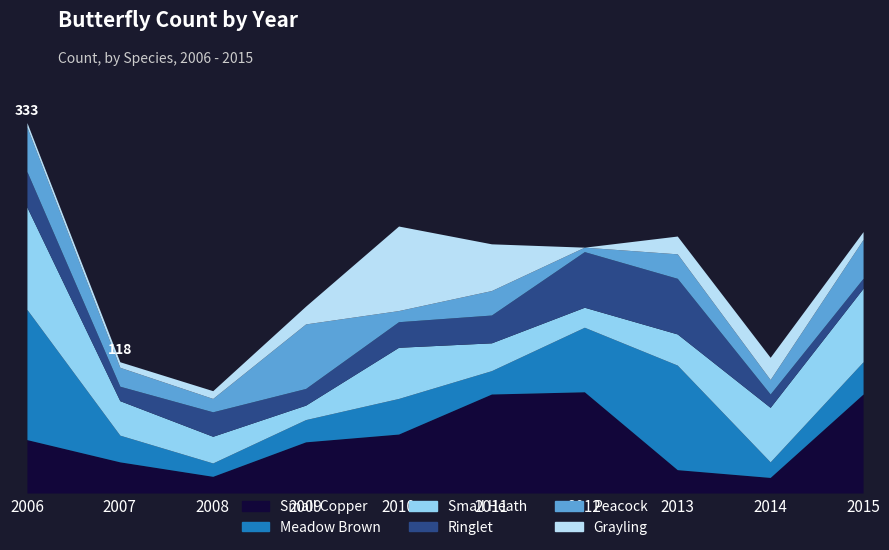

Is the value of Peacock at 2015 greater than the value of Ringlet at 2014?

Yes